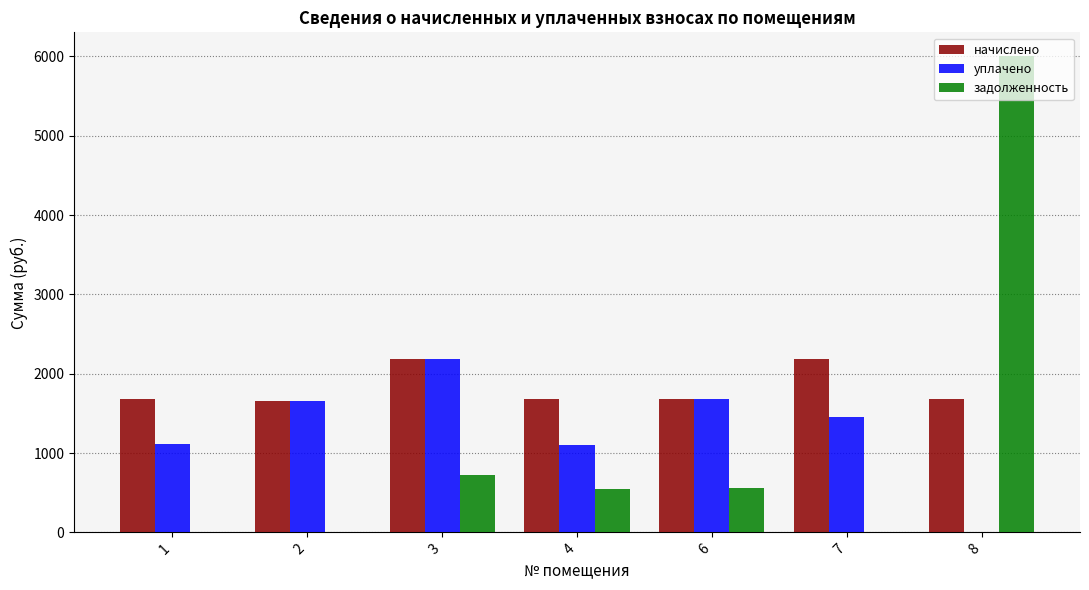

What is the greatest value displayed?

6002.7